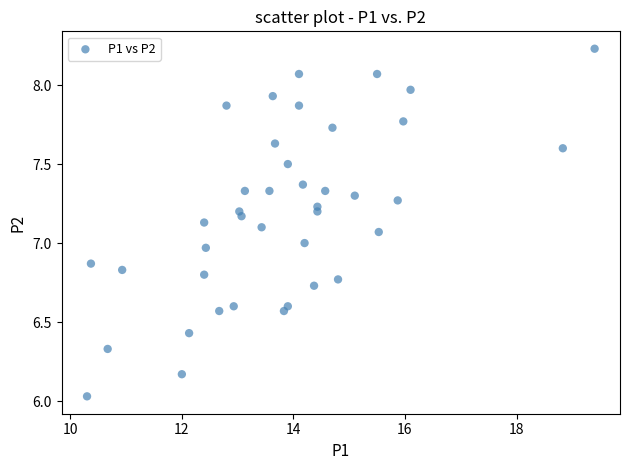

What is the range of Y values (max minus min)?

2.2